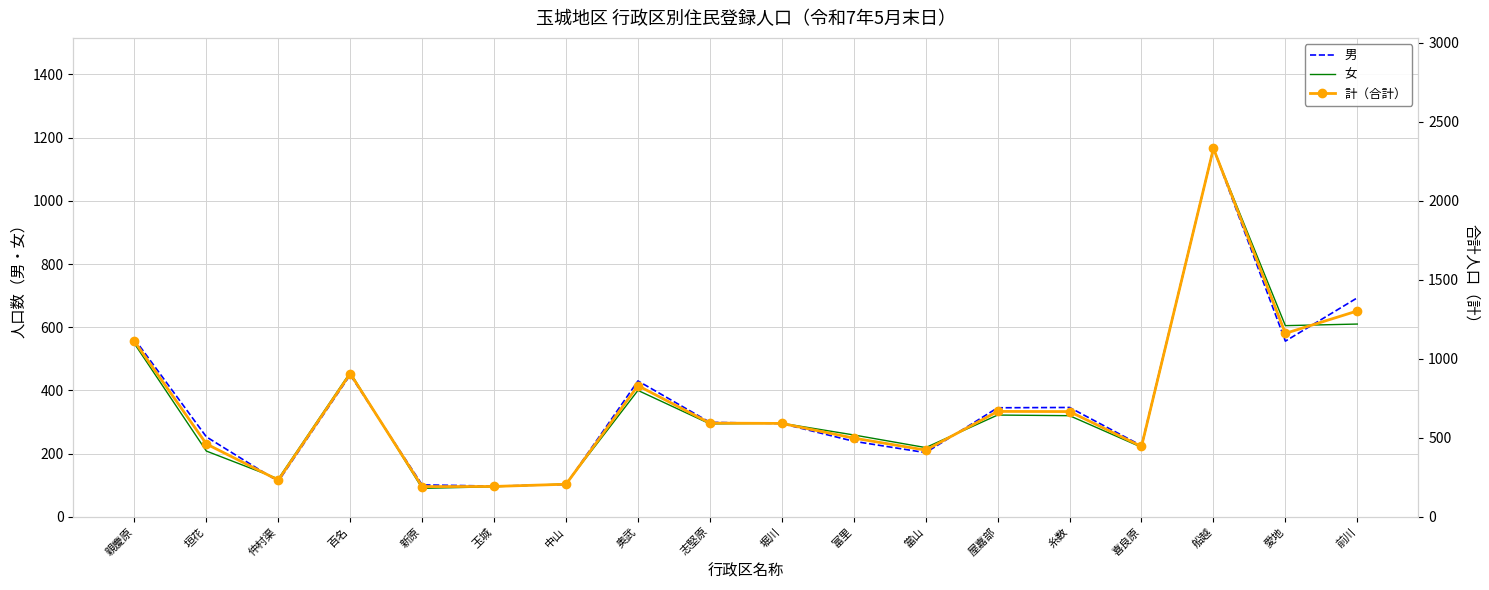

Which has a higher value, 堀川 or 前川?

前川